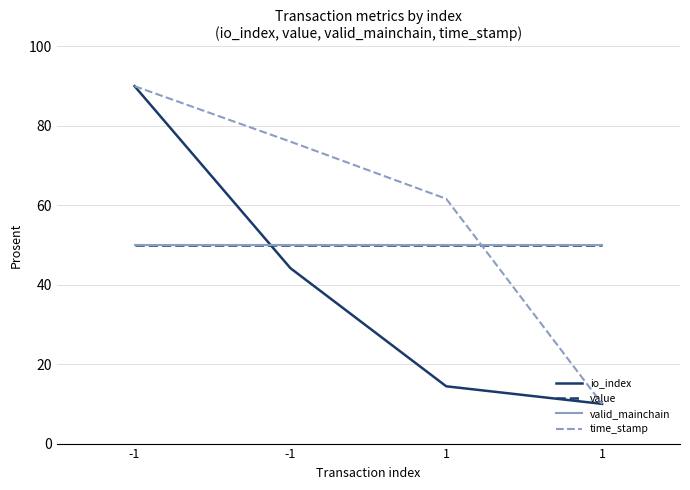

How many lines are shown in the chart?

4